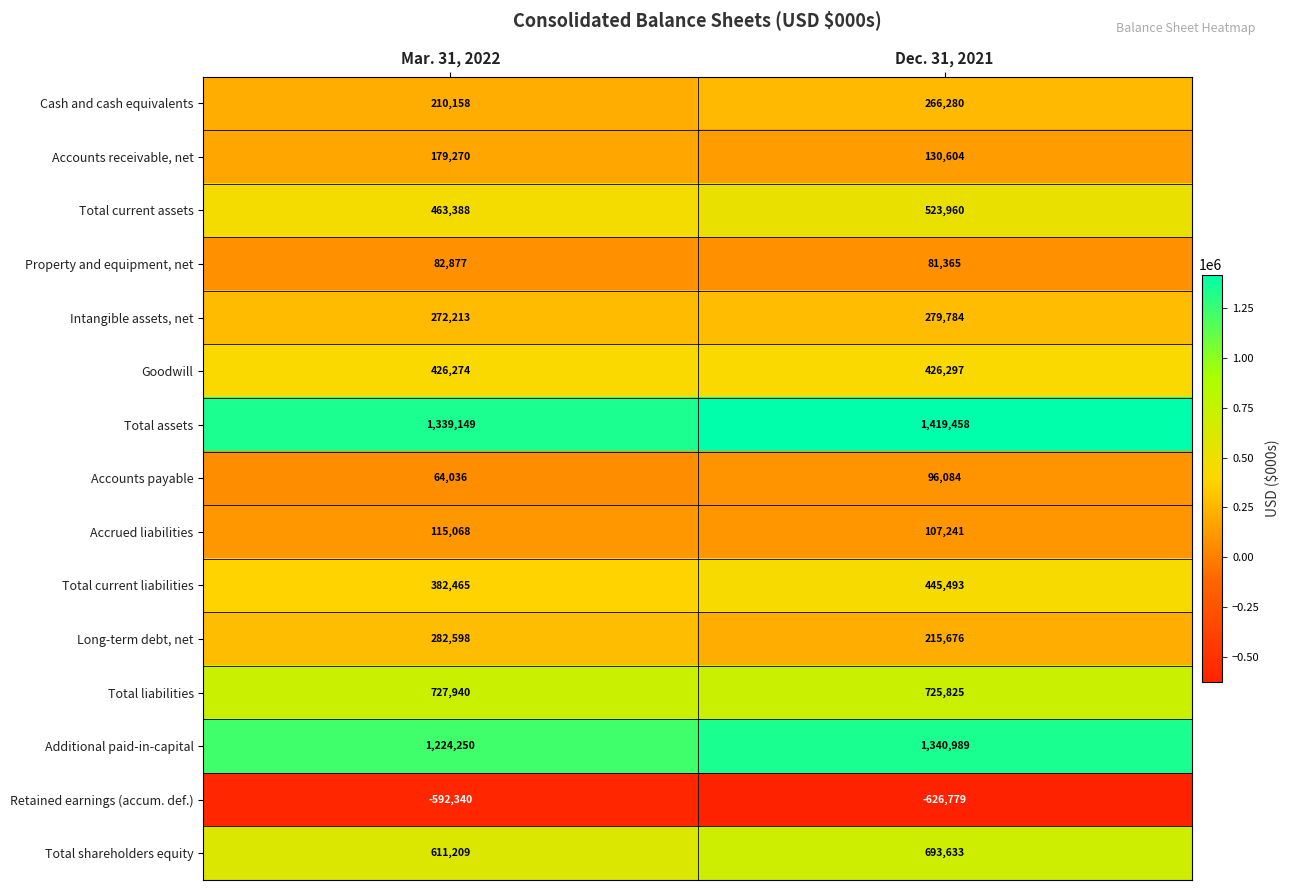

What is the smallest value displayed?

-626779